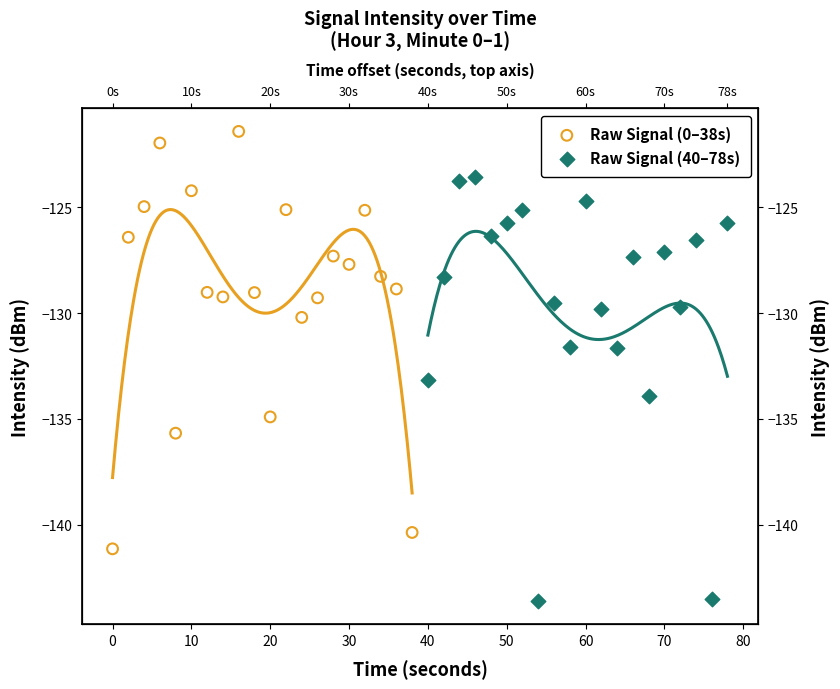

Which series has the widest spread of Y values?

Raw Signal (40–78s)